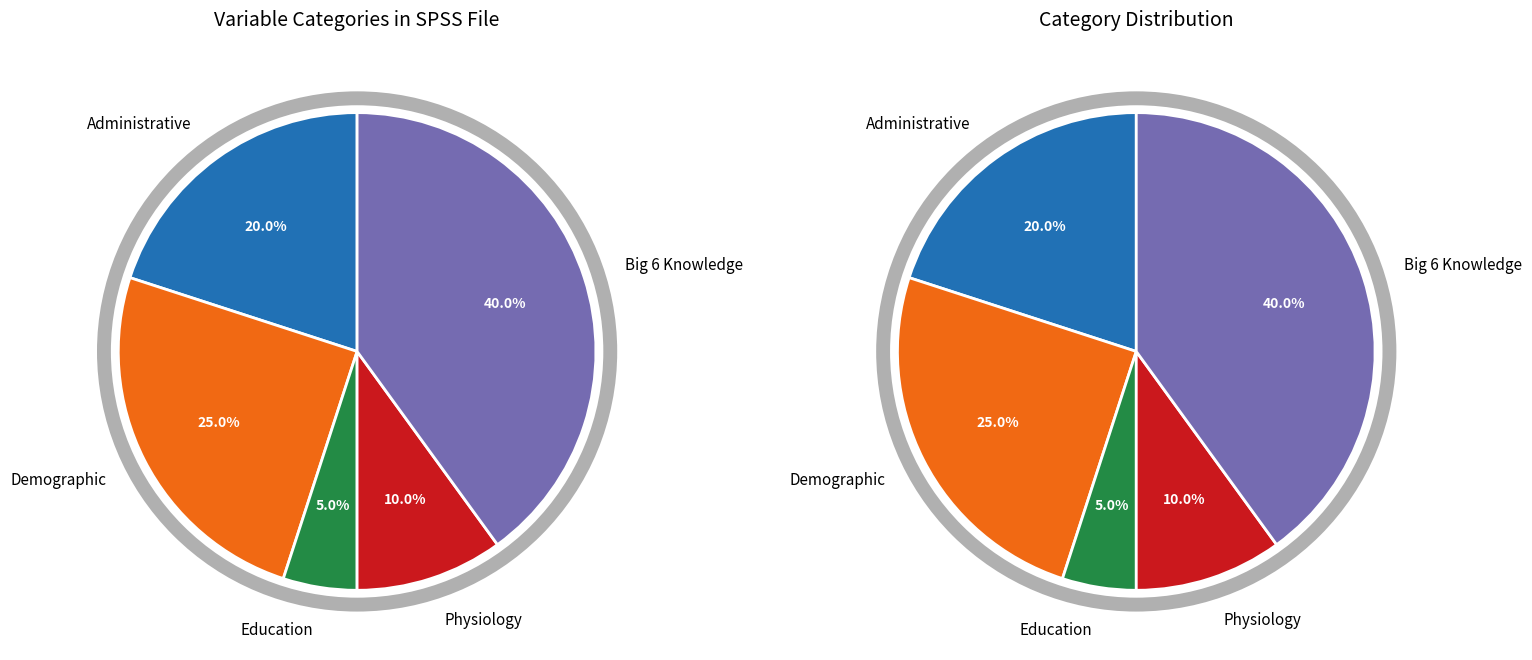

To the nearest percent, what is the combined percentage of Big 6 Knowledge and Education?

45%